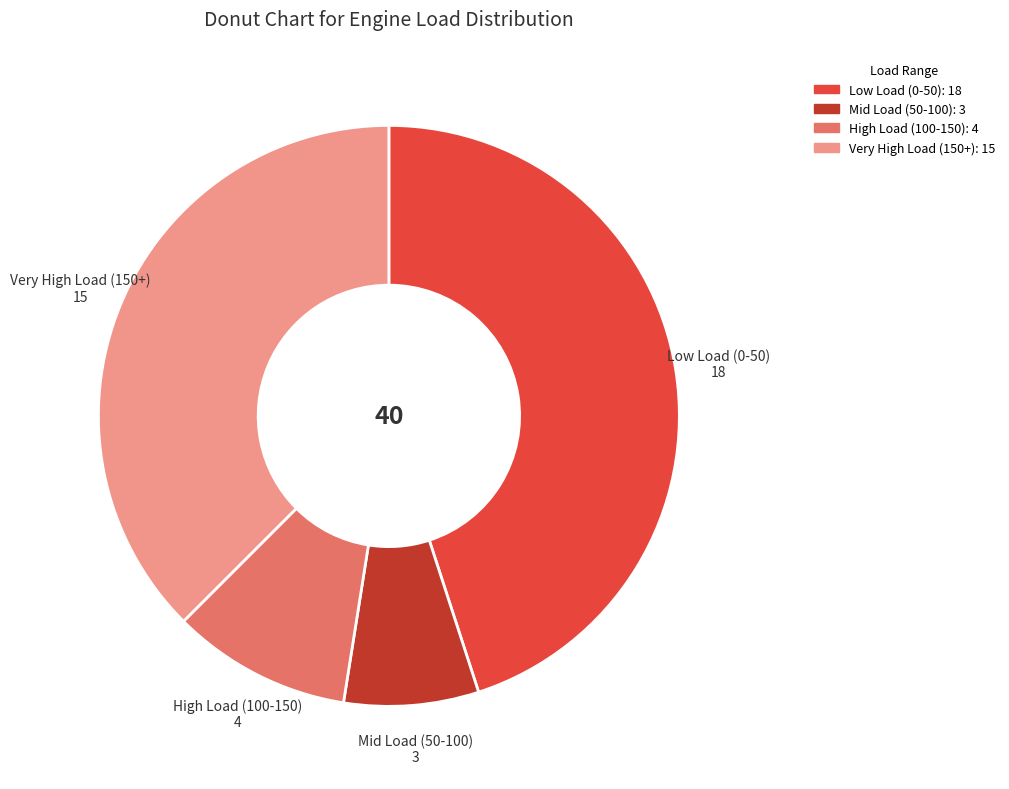

Is there a majority slice in this chart?

No